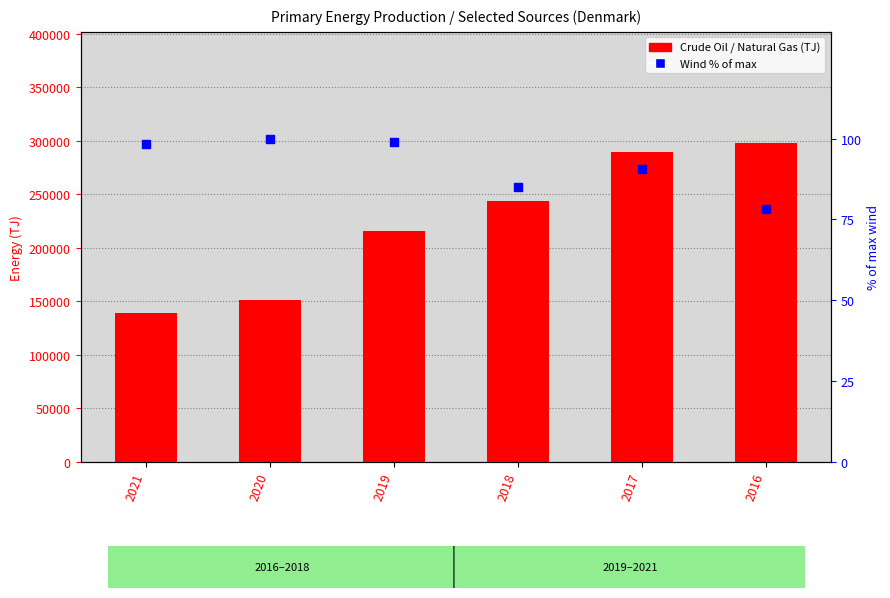

Which series contains the highest Y value?

Crude Oil (TJ)